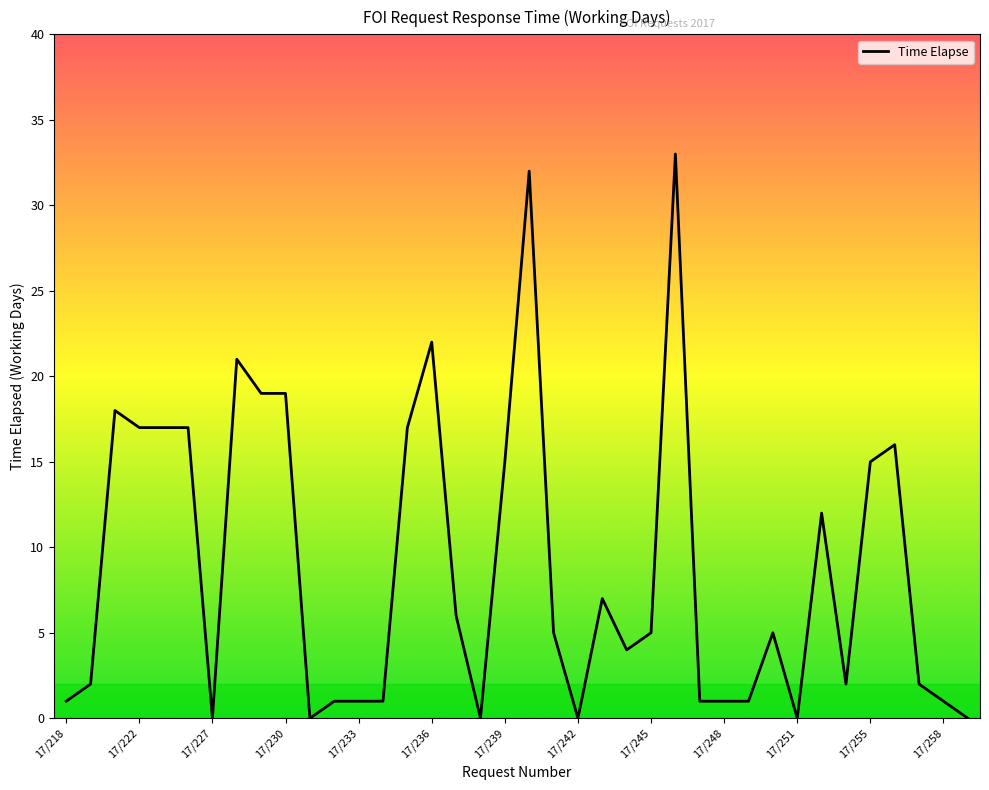

Reading left to right, extract all data points from this chart.

1	2	18	17	17	17	0	21	19	19	0	1	1	1	17	22	6	0	15	32	5	0	7	4	5	33	1	1	1	5	0	12	2	15	16	2	1	0